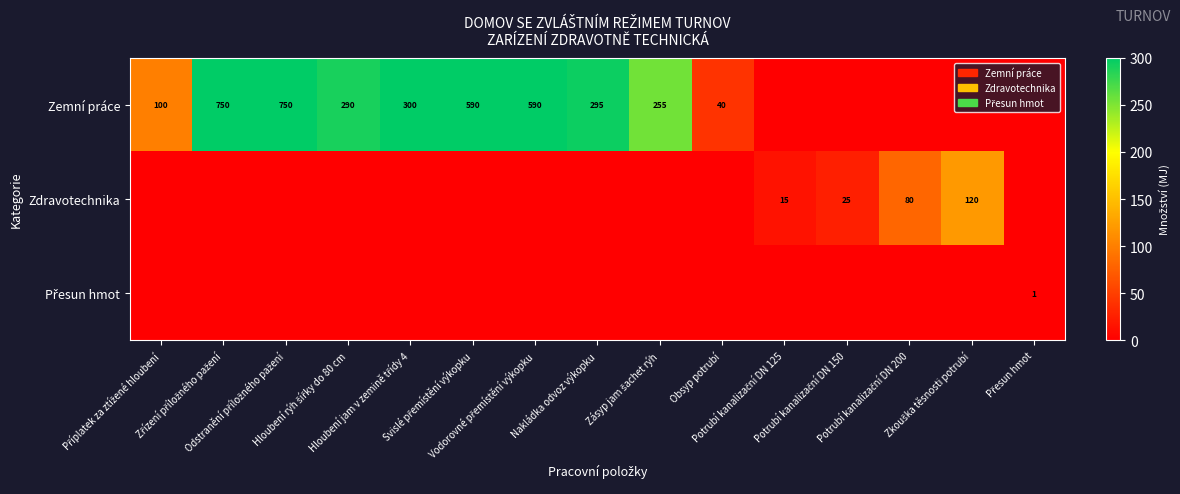

At which label does Zdravotechnika reach its peak?

Zkouška těsnosti potrubí